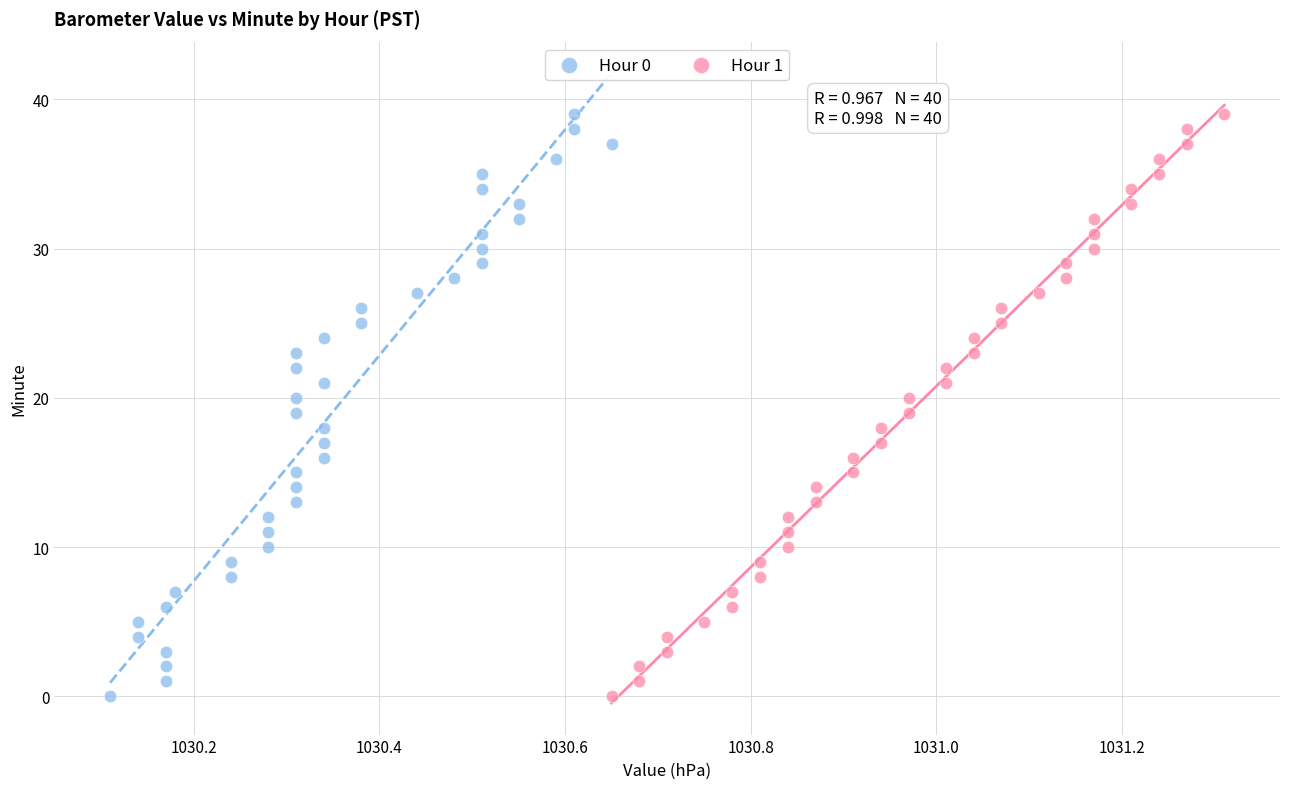

What are all the series names shown in the legend?

Hour 0, Hour 1